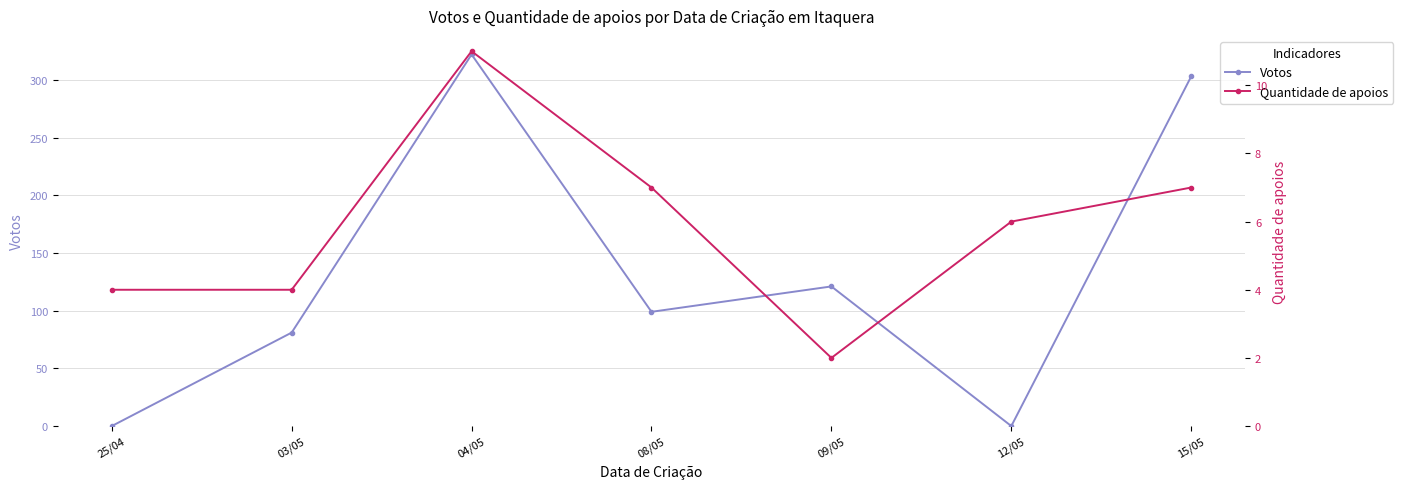

How many categories are shown in the chart?

7